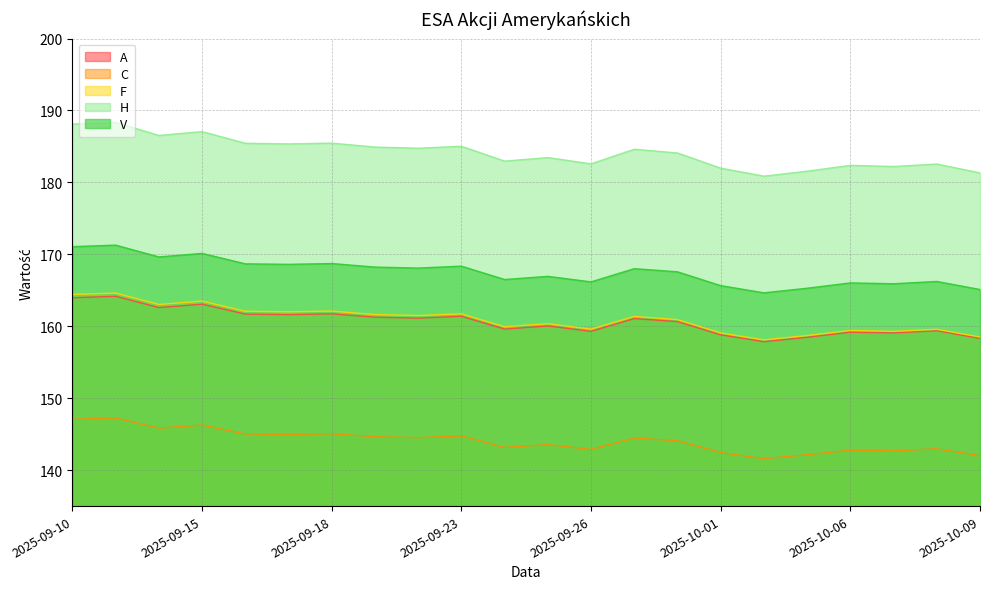

What are all the series names shown in the legend?

A, C, F, H, V